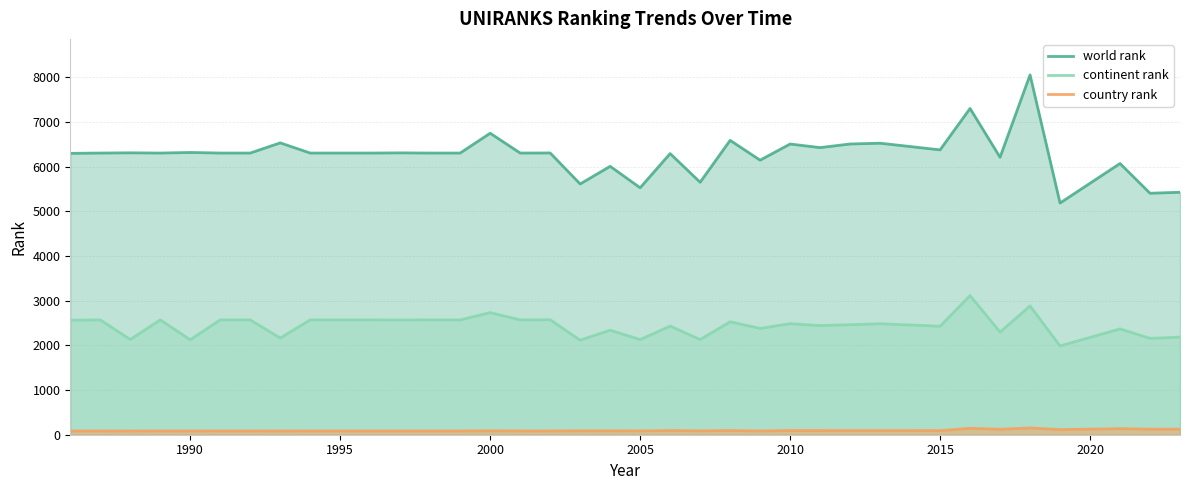

True or false: world rank and country rank cross at least once.

False